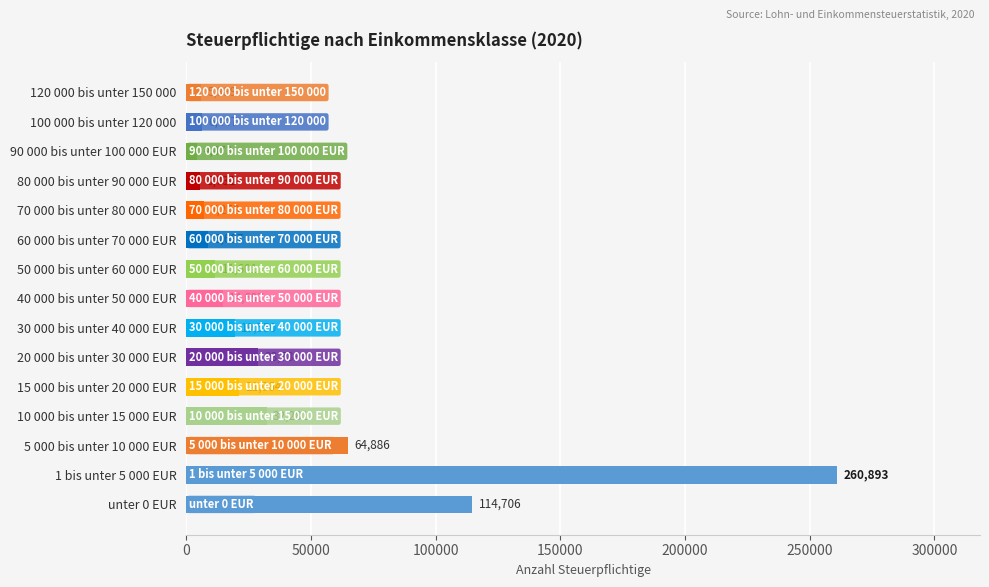

Reading top to bottom, list all the values displayed in this chart.

5939	6447	4473	5731	7258	8687	11601	14697	19550	28789	21064	32281	64886	260893	114706